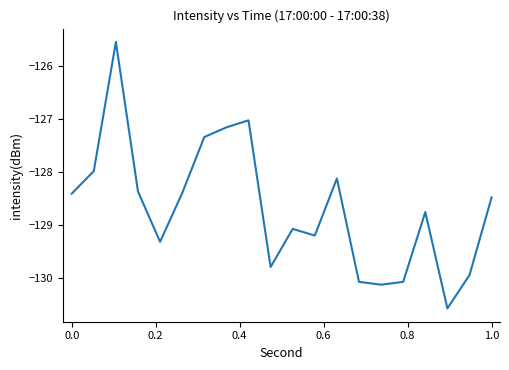

What is the minimum value shown in the chart?

-130.6